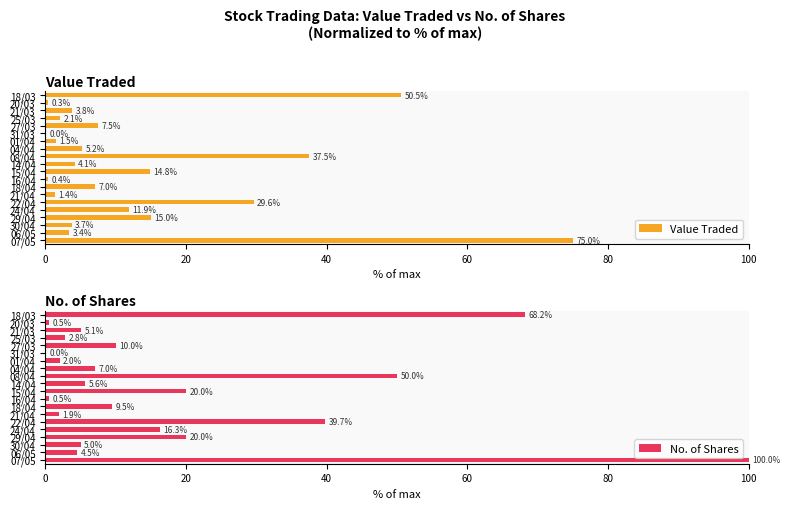

Count the number of data series in this chart.

2